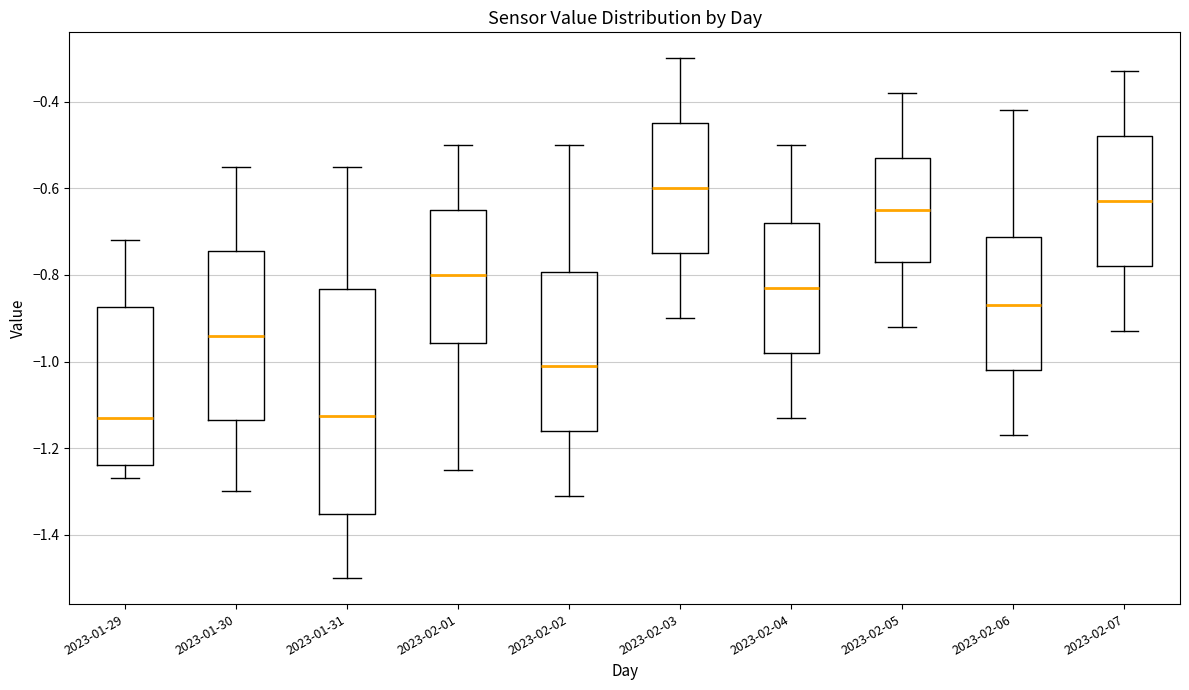

Reading left to right, transcribe this box plot: for each box, give where its median line is, the range the box spans, and where its two whiskers end, as read against the y-axis. The values are not printed on the chart, so give them approximately, as read against the axis.

2023-01-29: median -1.12, box -1.24 to -0.88, whiskers -1.26 to -0.72
2023-01-30: median -0.94, box -1.14 to -0.74, whiskers -1.30 to -0.54
2023-01-31: median -1.12, box -1.36 to -0.84, whiskers -1.50 to -0.54
2023-02-01: median -0.80, box -0.96 to -0.64, whiskers -1.24 to -0.50
2023-02-02: median -1.00, box -1.16 to -0.80, whiskers -1.30 to -0.50
2023-02-03: median -0.60, box -0.74 to -0.44, whiskers -0.90 to -0.30
2023-02-04: median -0.82, box -0.98 to -0.68, whiskers -1.12 to -0.50
2023-02-05: median -0.64, box -0.76 to -0.52, whiskers -0.92 to -0.38
2023-02-06: median -0.86, box -1.02 to -0.72, whiskers -1.16 to -0.42
2023-02-07: median -0.62, box -0.78 to -0.48, whiskers -0.92 to -0.32